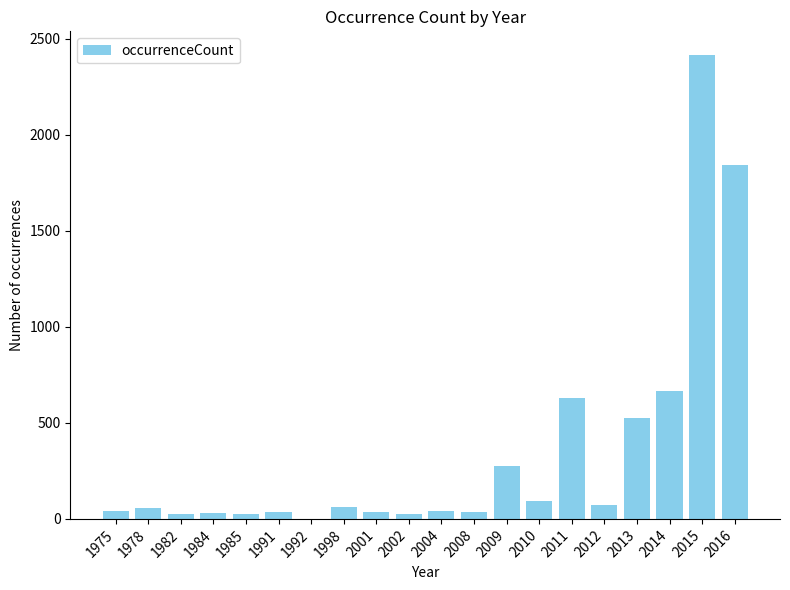

What is the sum of the values at 2014 and 1984?

701